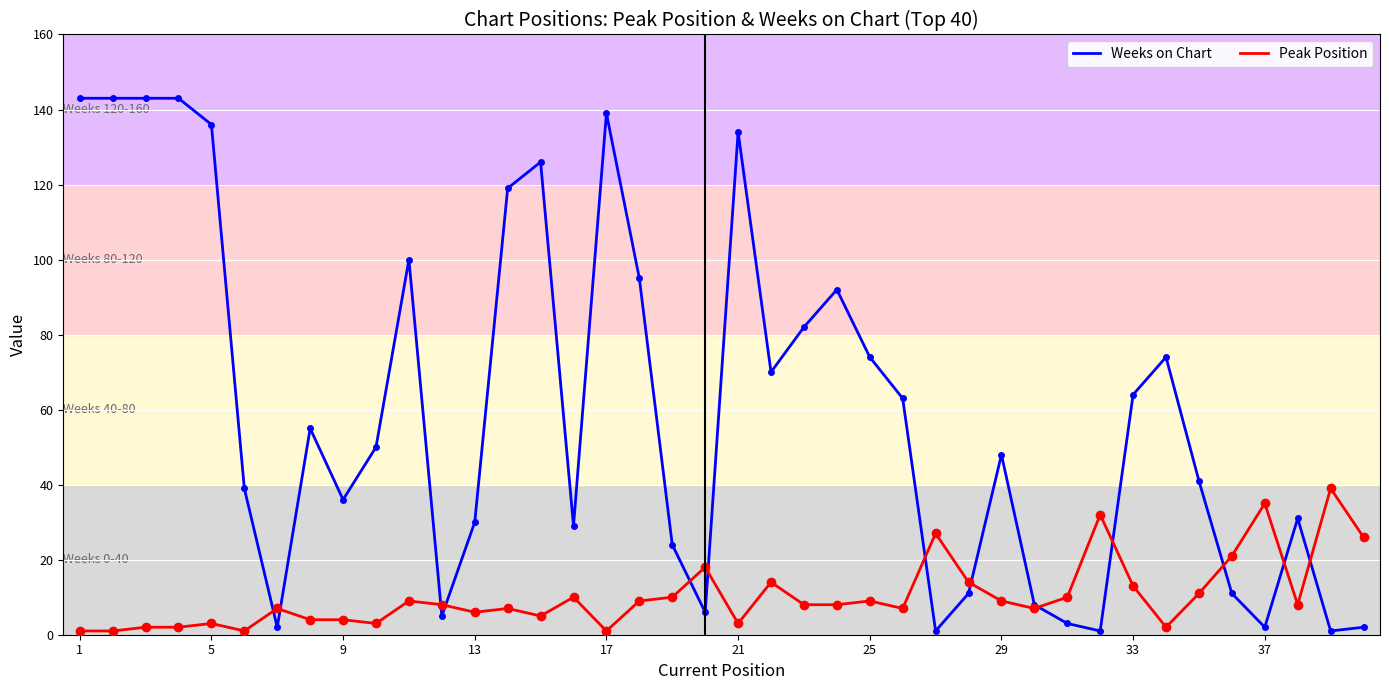

Which series has the widest spread of values?

Weeks on Chart